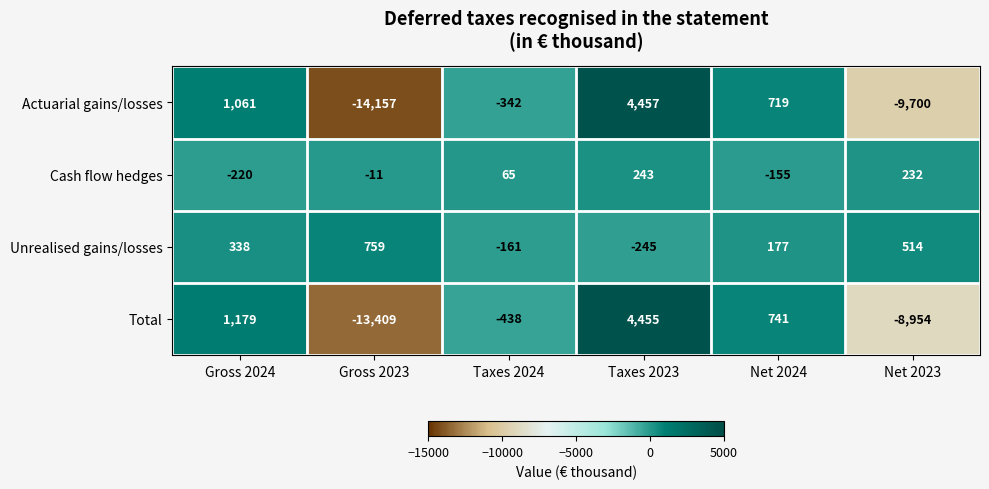

Reading left to right, list all the values displayed in this chart.

Actuarial gains/losses: 1061	-14157	-342	4457	719	-9700
Cash flow hedges: -220	-11	65	243	-155	232
Unrealised gains/losses: 338	759	-161	-245	177	514
Total: 1179	-13409	-438	4455	741	-8954